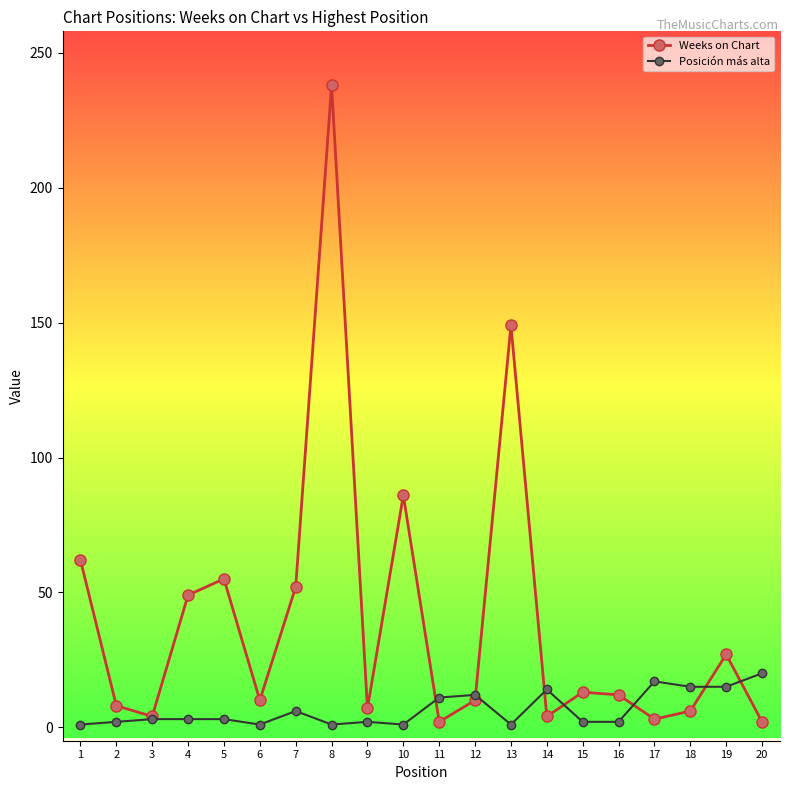

Rank the series by their maximum value, from lowest to highest.

Posición más alta, Weeks on Chart